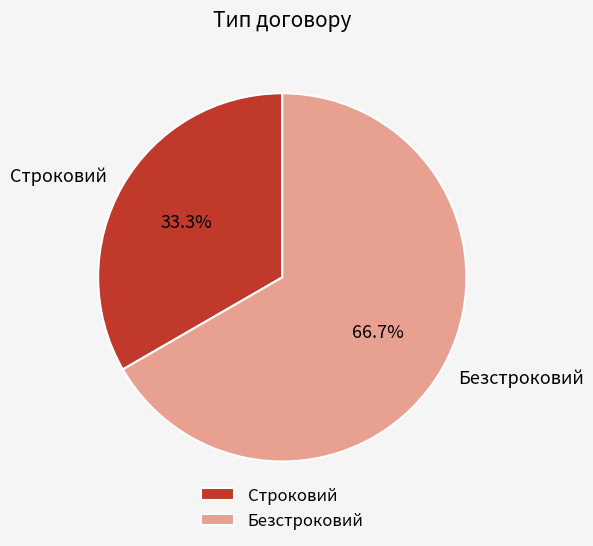

Combined, do Безстроковий and Строковий account for over 50%?

Yes